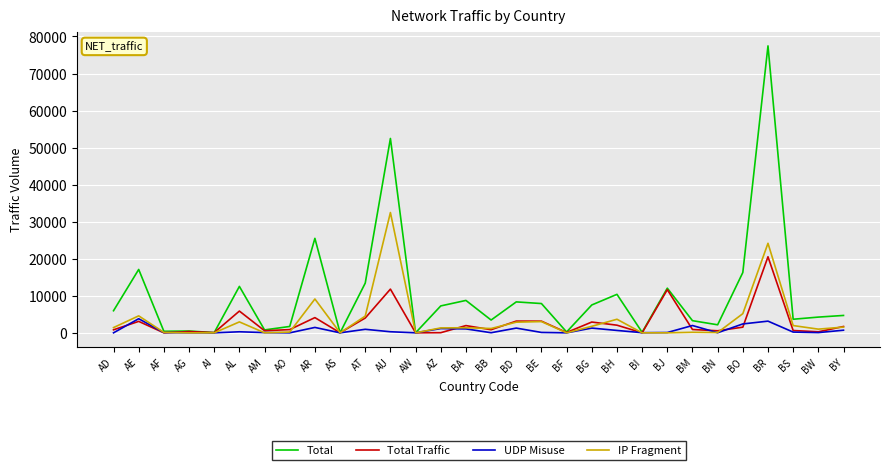

True or false: Total Traffic has a value of 6562 at AT.

False